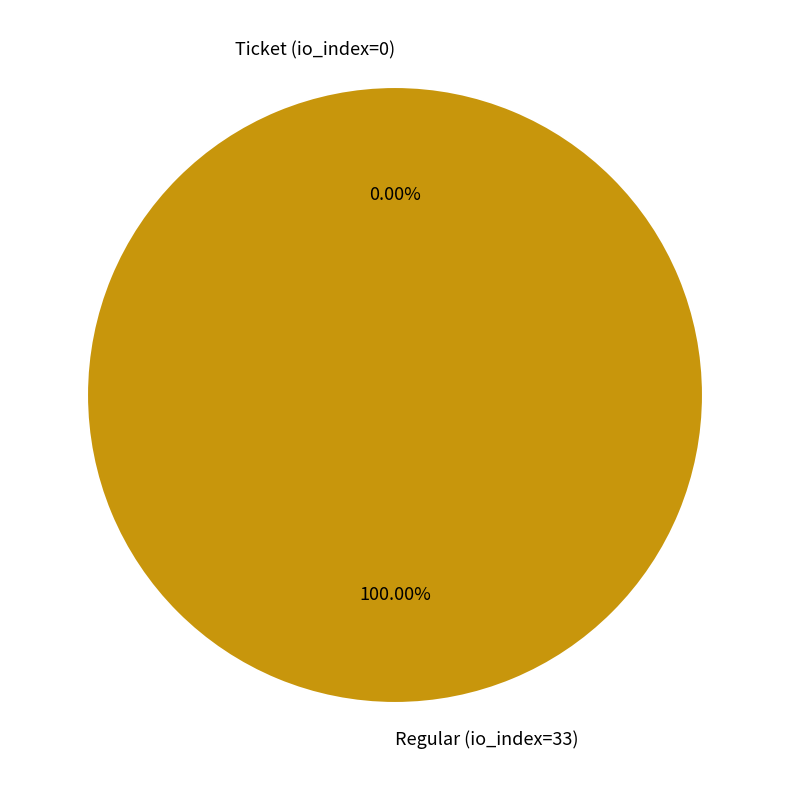

Which slice represents more than half of the pie?

Regular (io_index=33)